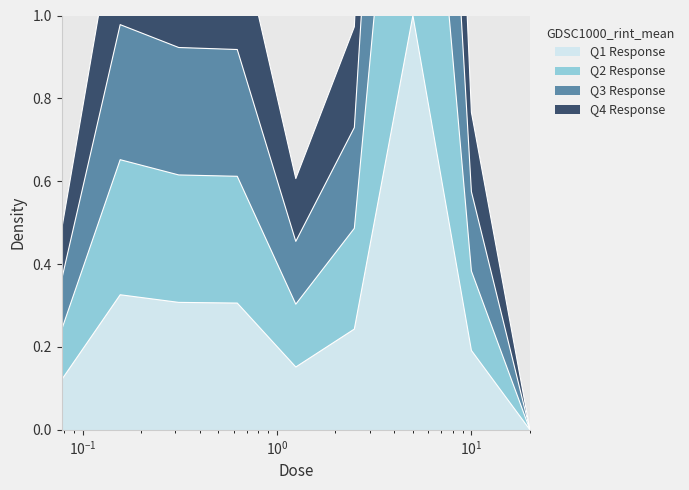

How many values are above zero?

8